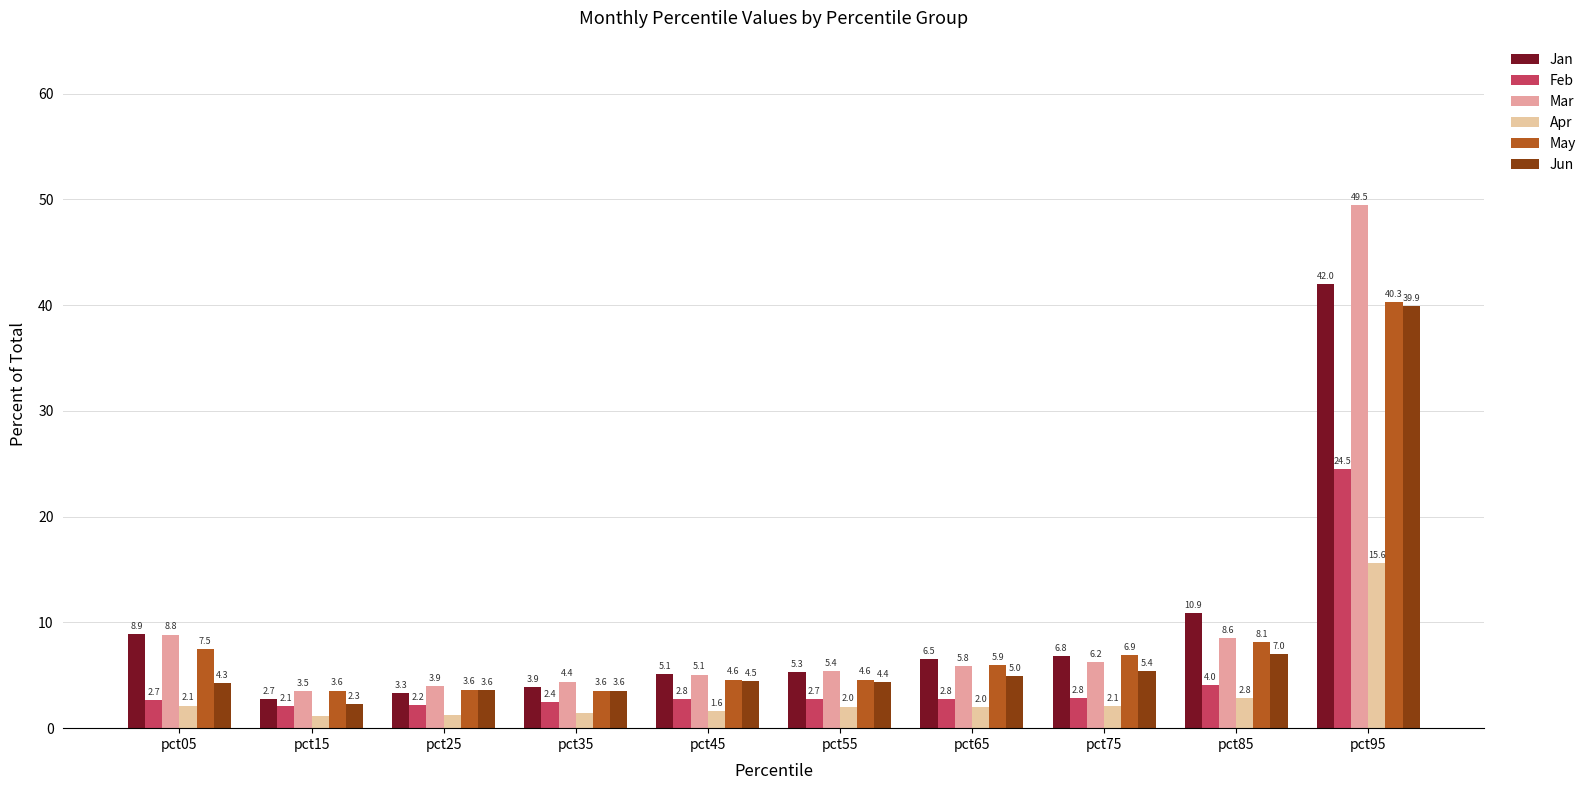

What is the total value across all series at pct05?

34.3